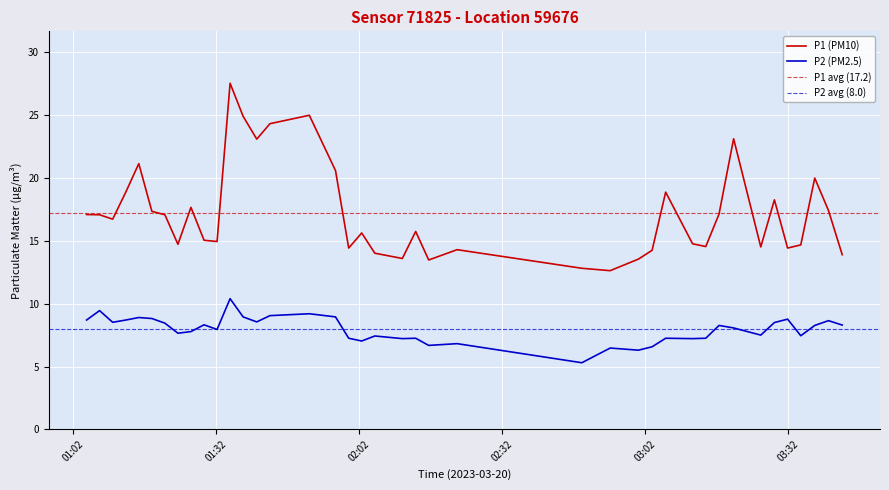

What is the label of the 4th point from the left?

2023-03-20T01:13:01